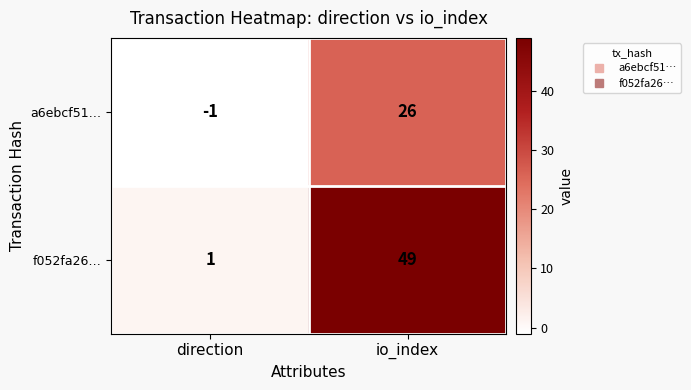

The value of f052fa26… at direction is 1. True or false?

True